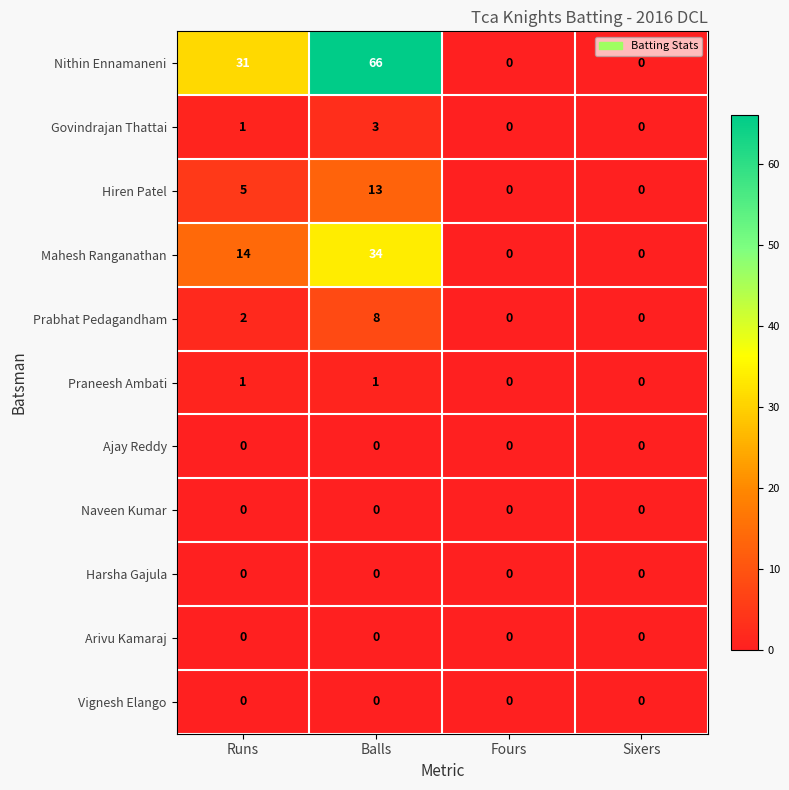

Which series has the widest spread of values?

Nithin Ennamaneni